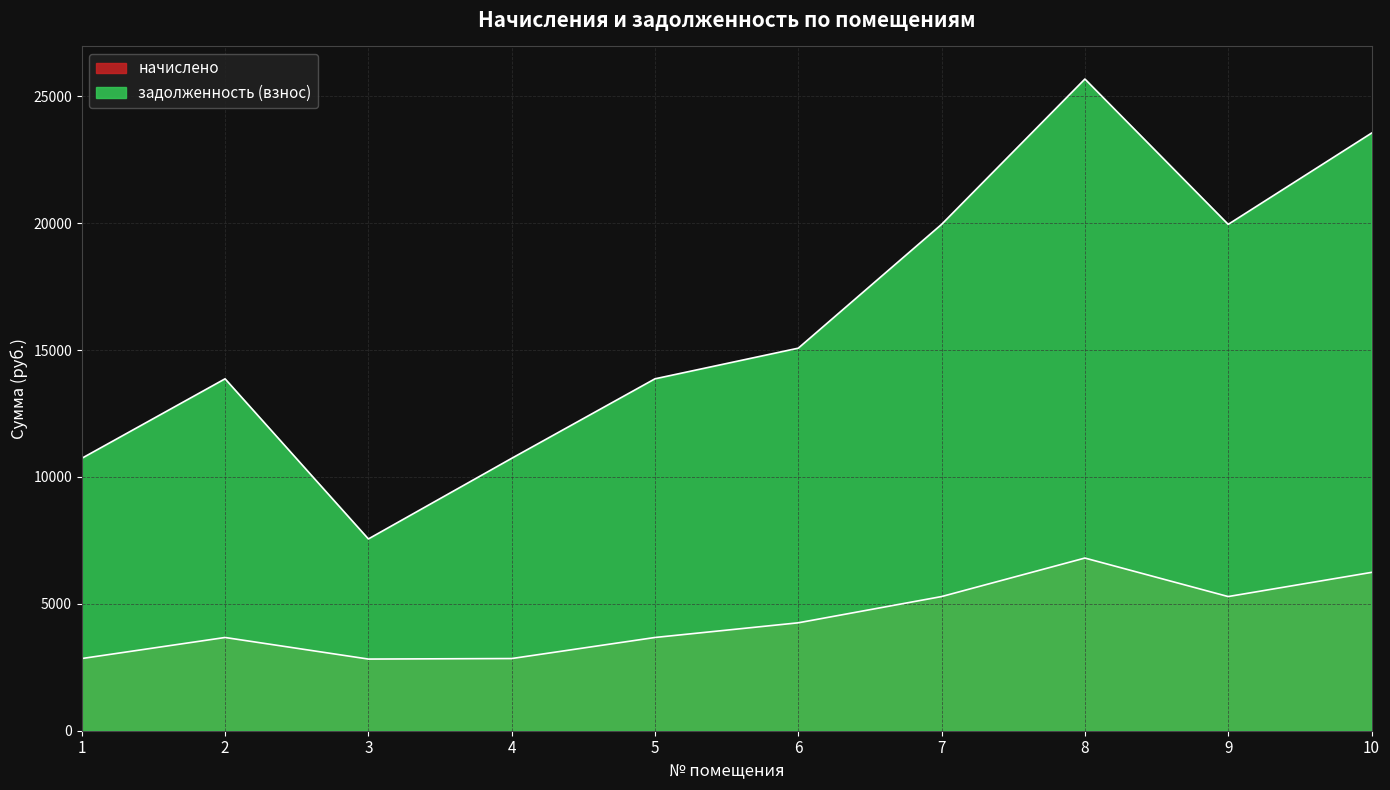

What is the average value of the начислено series?

4373.0